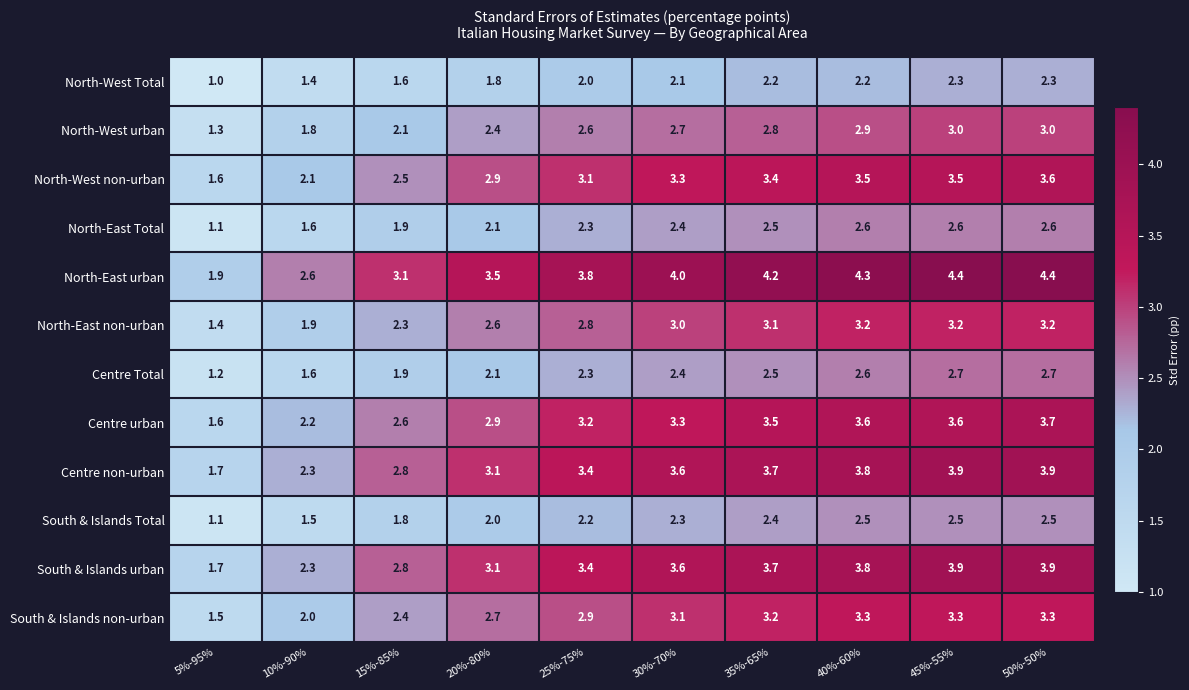

Where does the South & Islands urban series first go above 3?

20%-80%